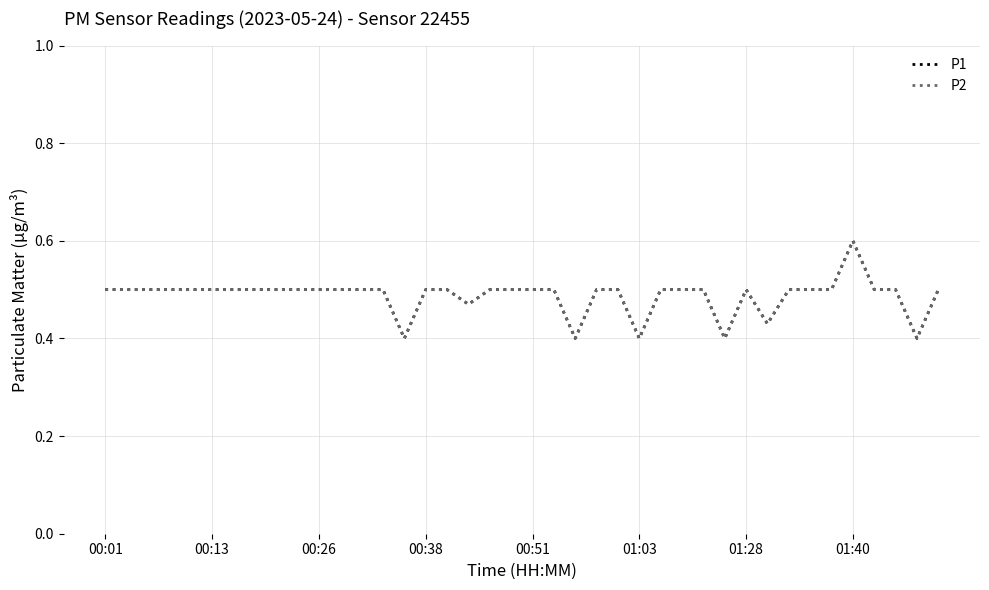

Reading left to right, transcribe all the data shown in this chart.

P1: 0.5	0.5	0.5	0.5	0.5	0.5	0.5	0.5	0.5	0.5	0.5	0.5	0.5	0.5	0.4	0.5	0.5	0.5	0.5	0.5	0.5	0.5	0.4	0.5	0.5	0.4	0.5	0.5	0.5	0.4	0.5	0.4	0.5	0.5	0.5	0.6	0.5	0.5	0.4	0.5
P2: 0.5	0.5	0.5	0.5	0.5	0.5	0.5	0.5	0.5	0.5	0.5	0.5	0.5	0.5	0.4	0.5	0.5	0.5	0.5	0.5	0.5	0.5	0.4	0.5	0.5	0.4	0.5	0.5	0.5	0.4	0.5	0.4	0.5	0.5	0.5	0.6	0.5	0.5	0.4	0.5